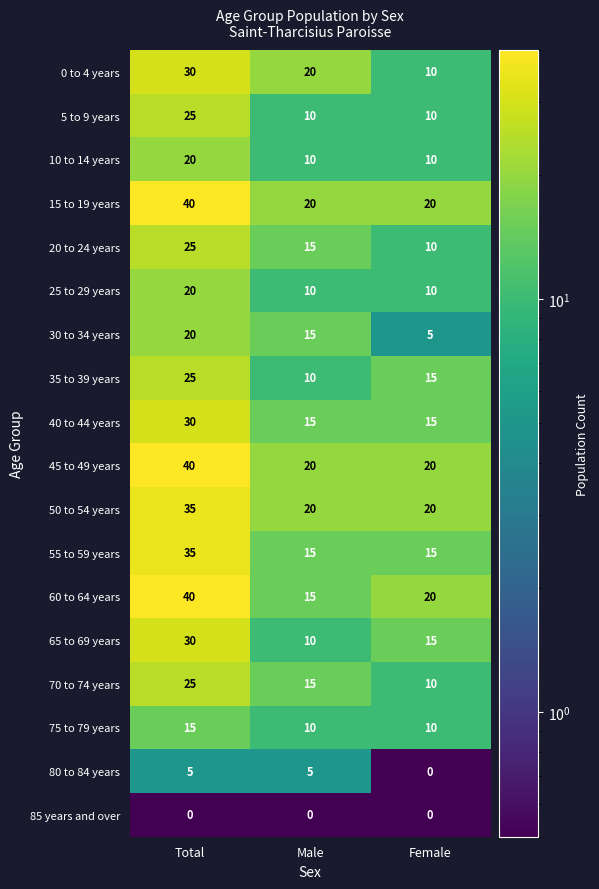

What is the difference between the maximum and minimum values in the 35 to 39 years series?

15